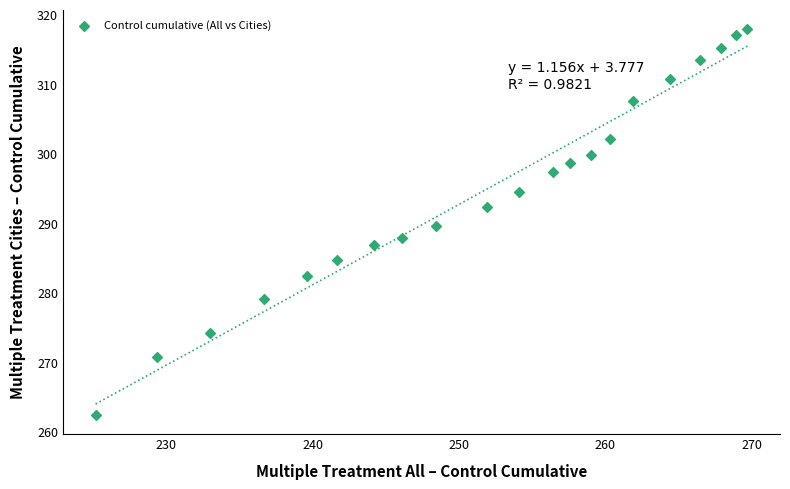

What is the range of Y values (max minus min)?

55.4